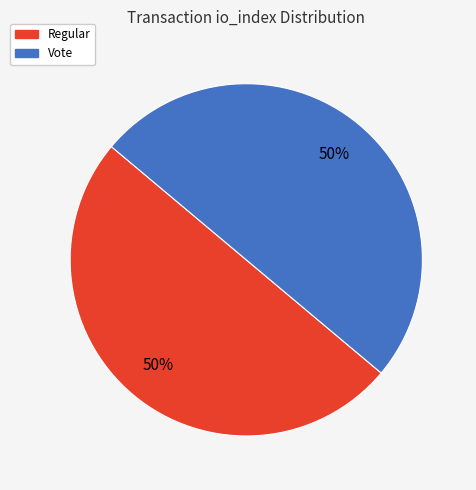

Count the number of slices in the pie.

2